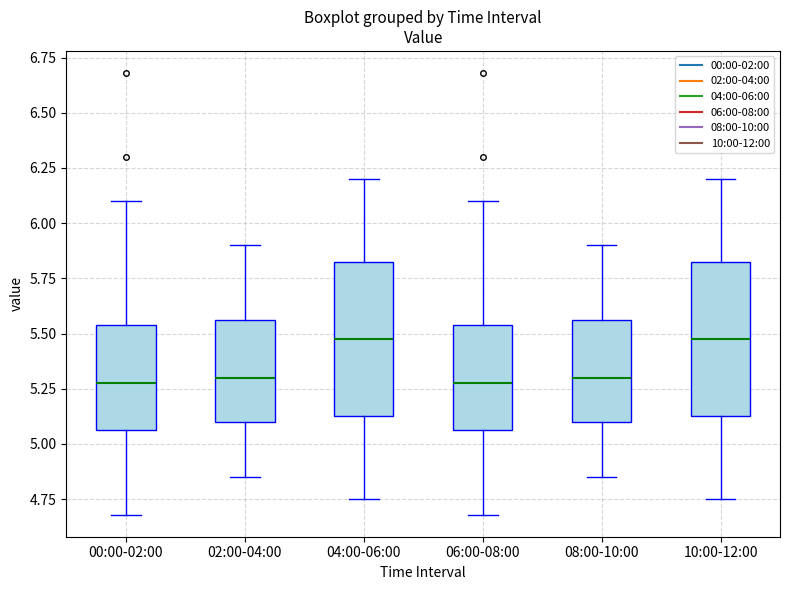

Where is the lower edge of the box for 10:00-12:00 on the y-axis? The values are not printed on the chart, so give them approximately, as read against the axis.

5.15